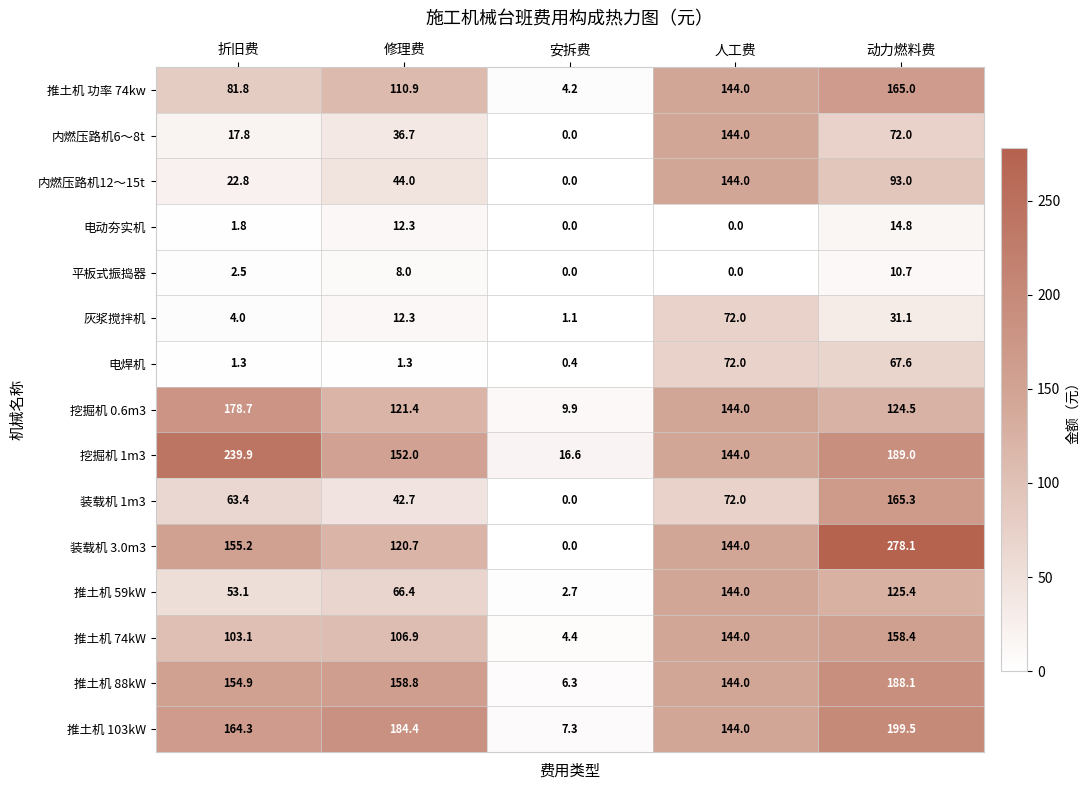

Where is 内燃压路机12～15t nearest to the value 72?

动力燃料费